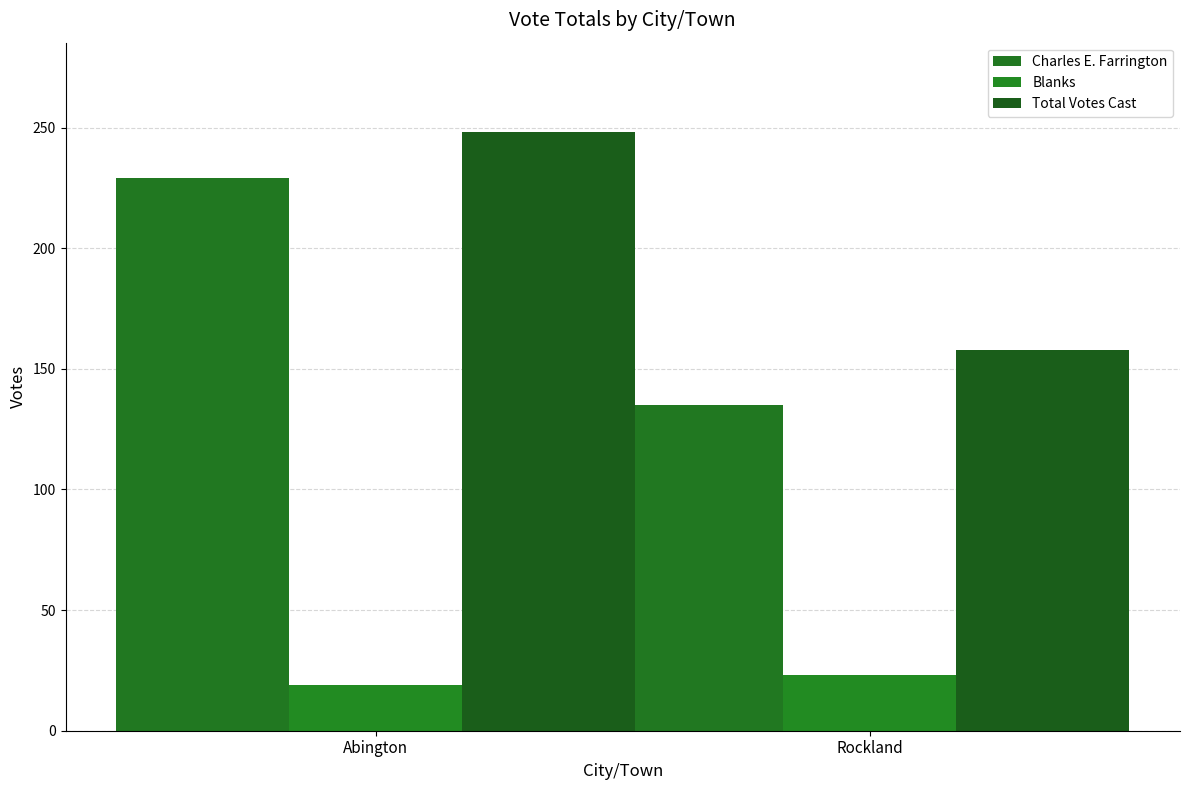

Which series has the largest total across all categories?

Total Votes Cast